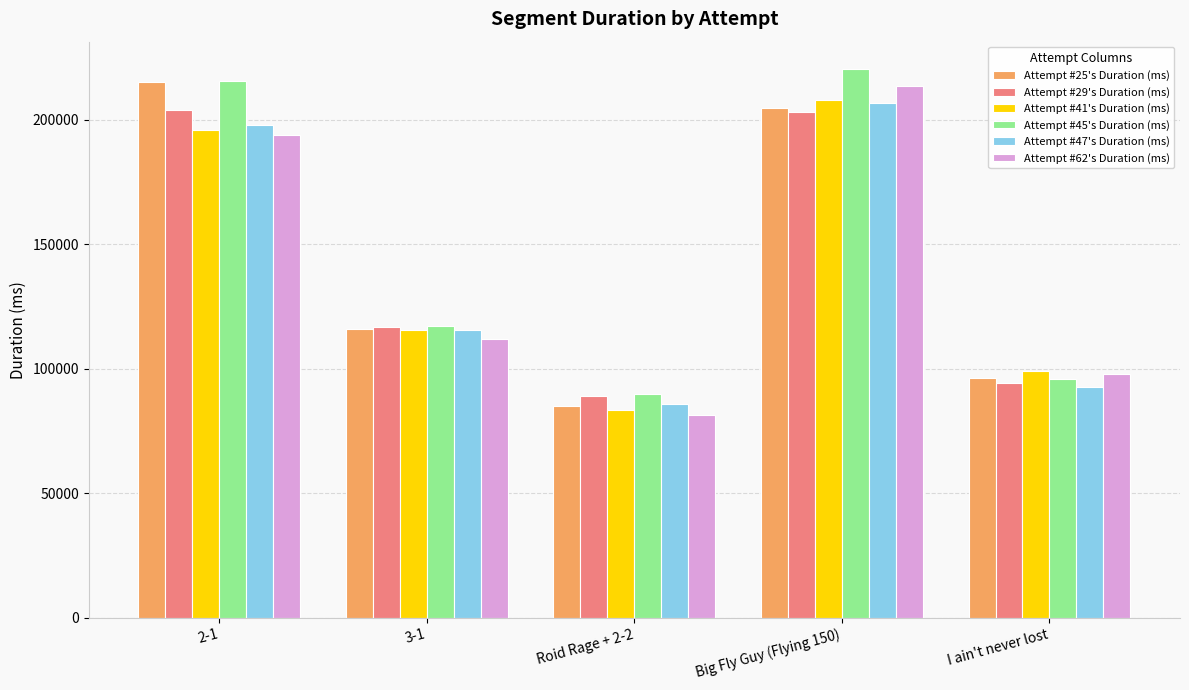

True or false: Attempt #47's Duration (ms) has a value of 115430 at 3-1.

True